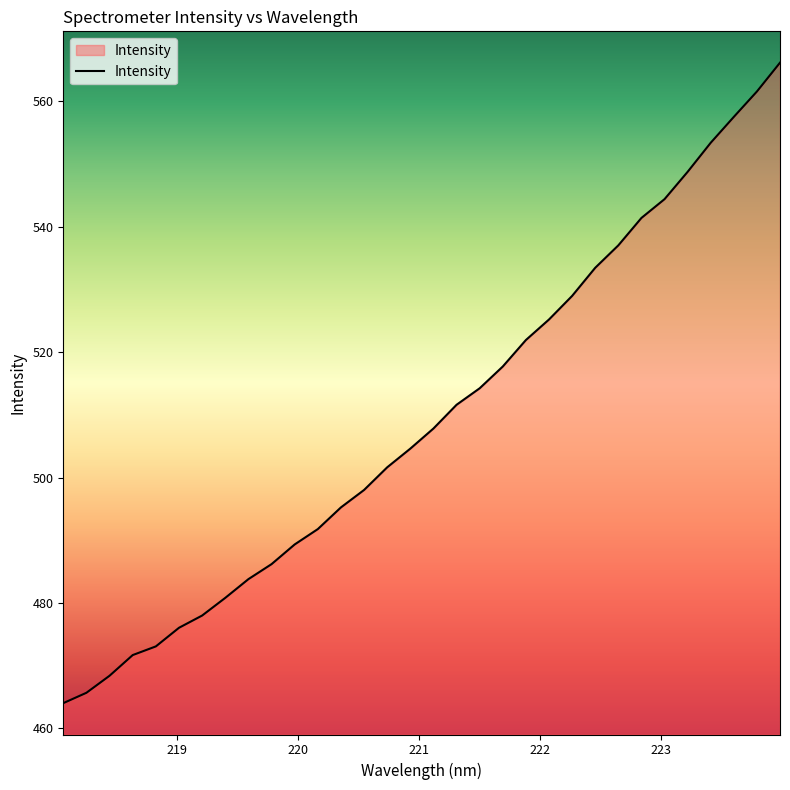

What is the difference between the maximum and minimum values?

102.1